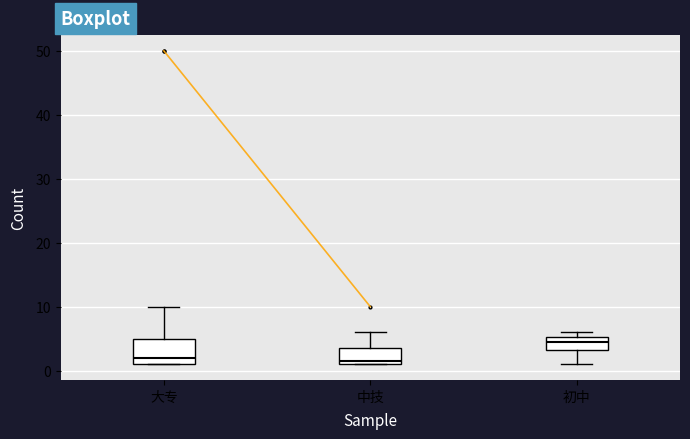

Where is the lower edge of the box for 初中 on the y-axis? The values are not printed on the chart, so give them approximately, as read against the axis.

3